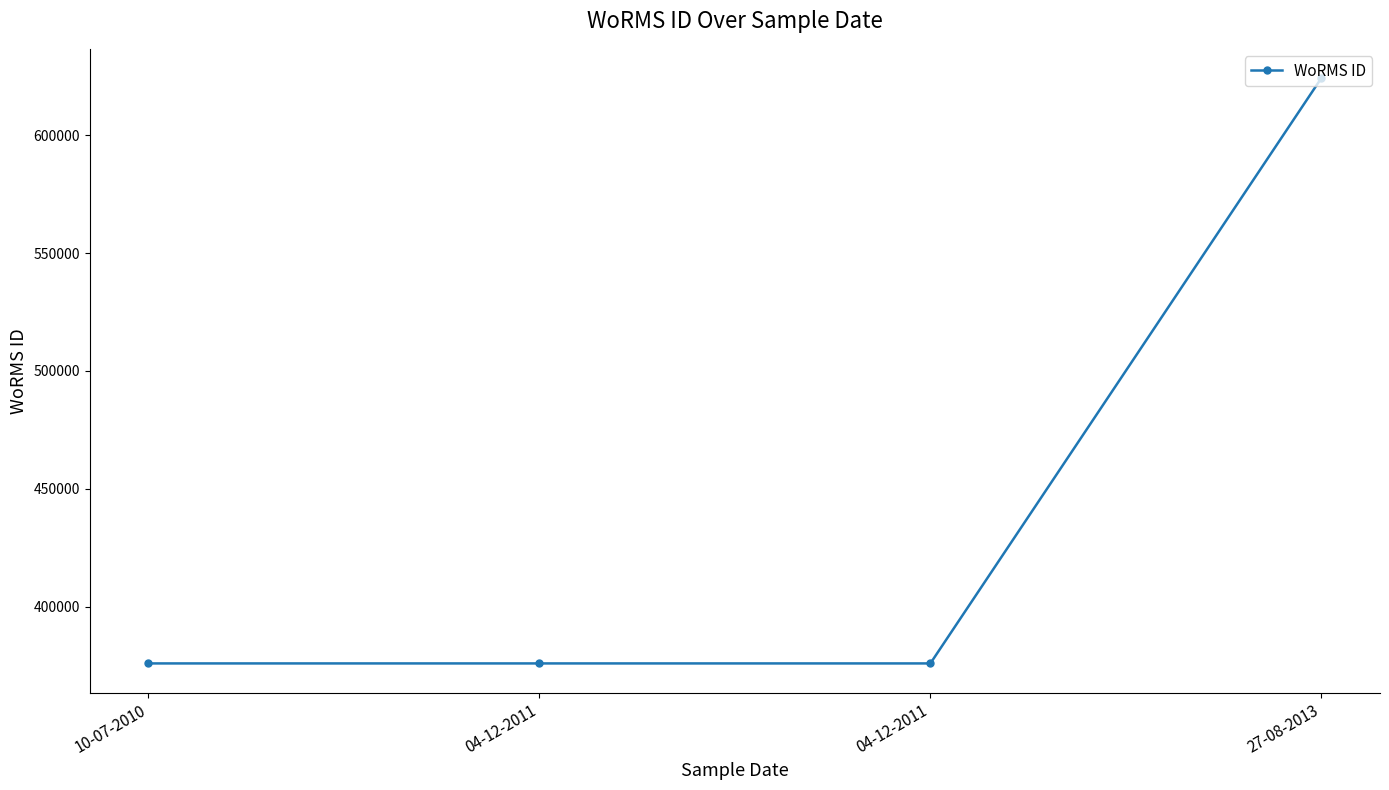

How many lines are shown in the chart?

1